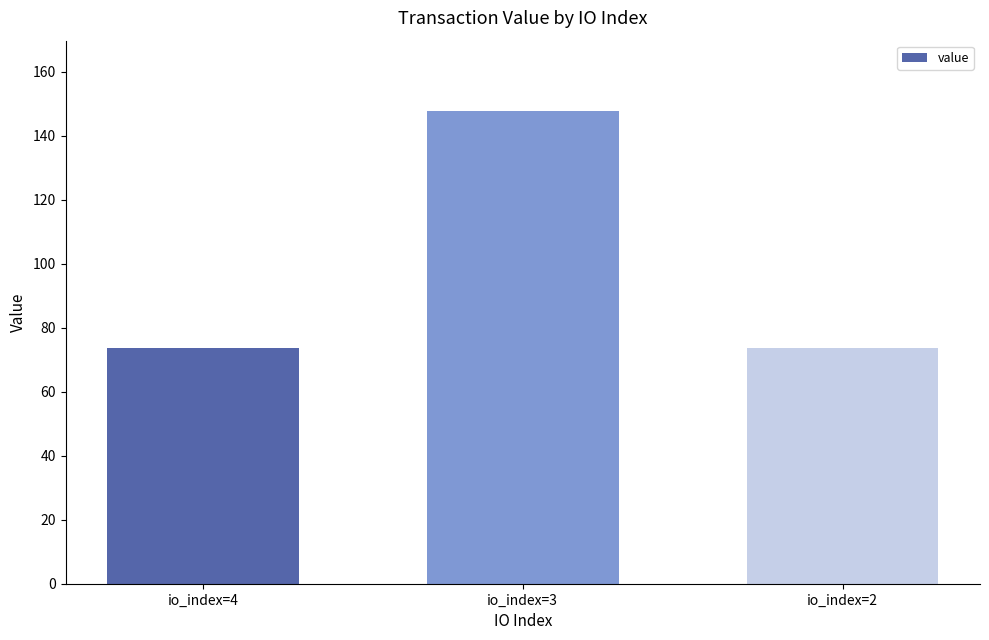

Count the number of categories in the chart.

3